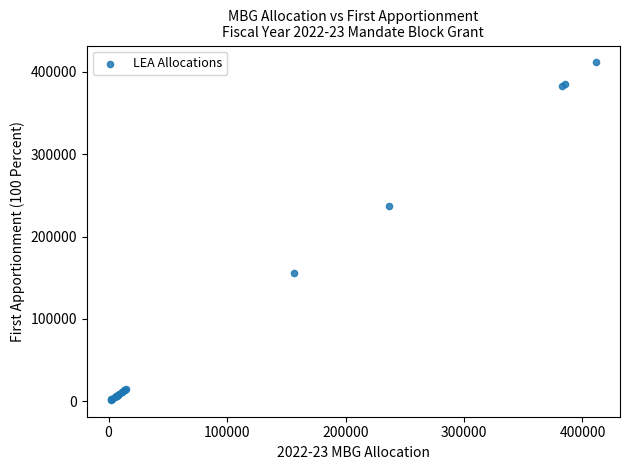

What Y value in the scatter plot is closest to 206537?

236716